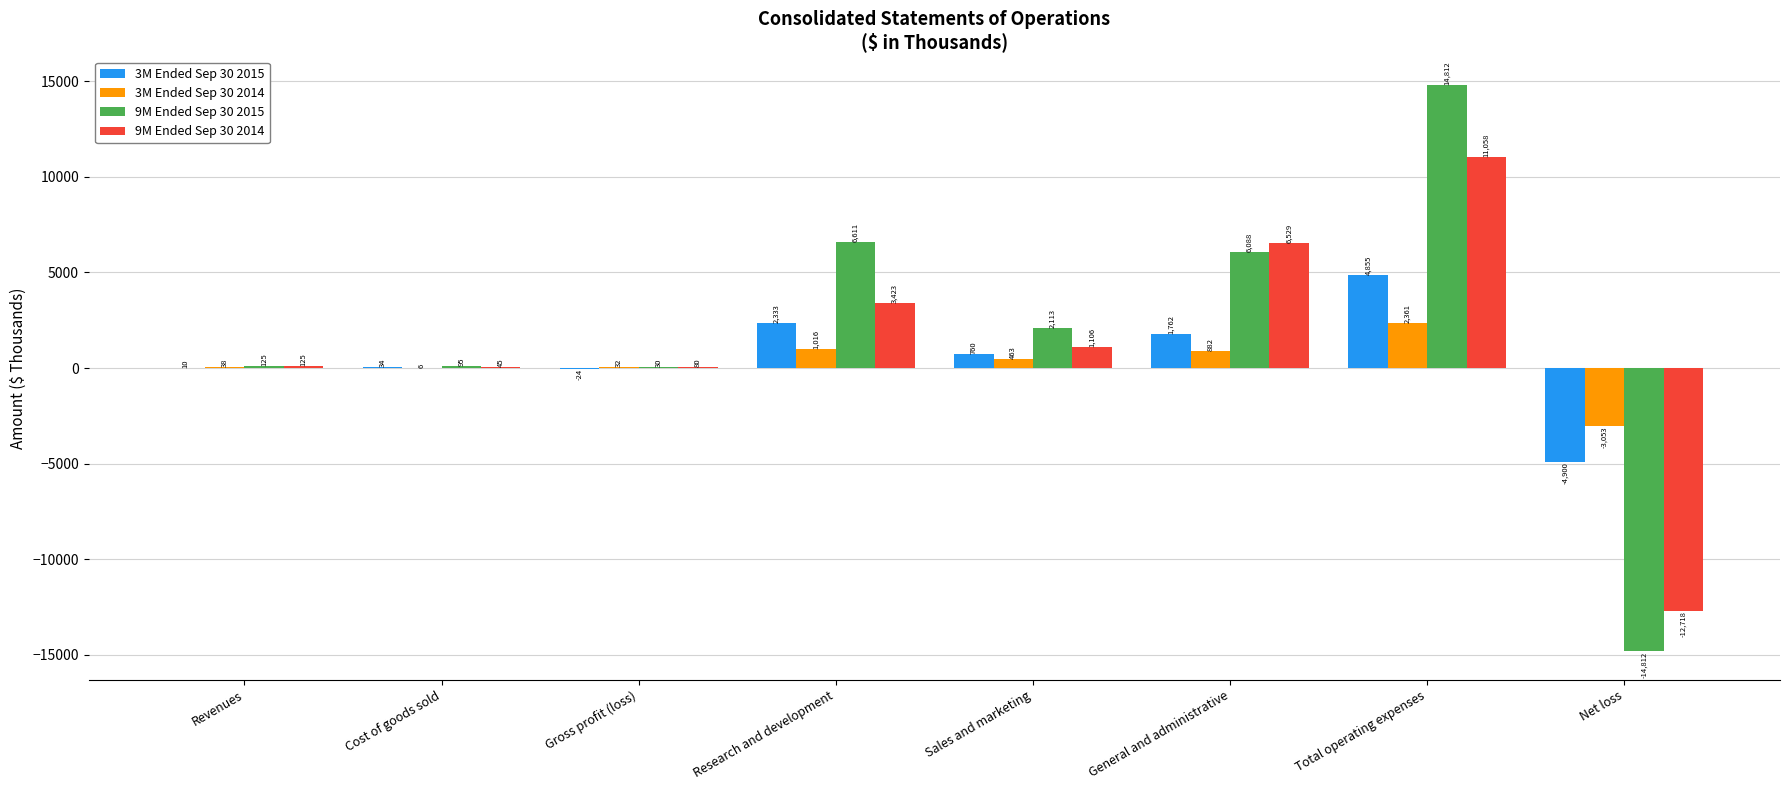

What is the sum of the 3M Ended Sep 30 2014 values at Gross profit (loss) and Revenues?

70